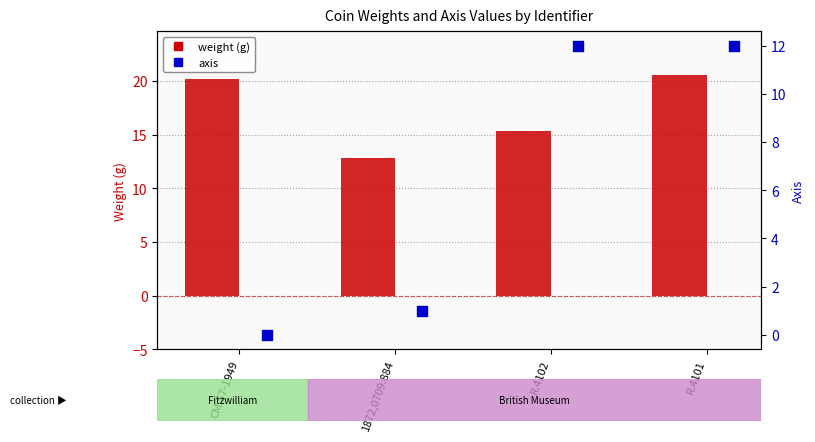

Is the value of axis at 1872,0709.884 greater than the value of weight at R.4102?

No